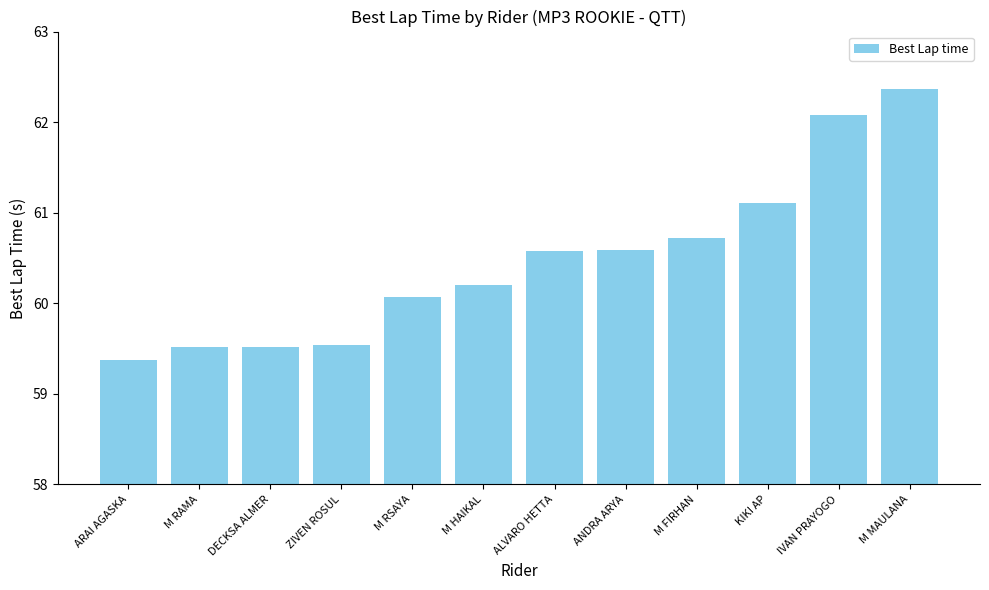

What is the difference between the maximum and minimum values?

3.0